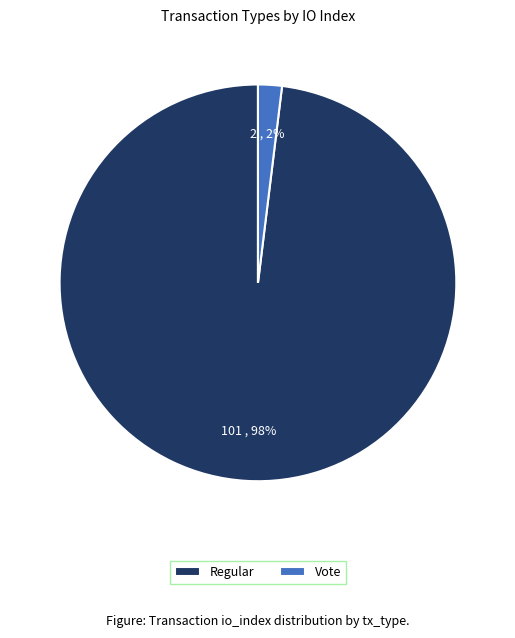

How many slices are in this pie chart?

2